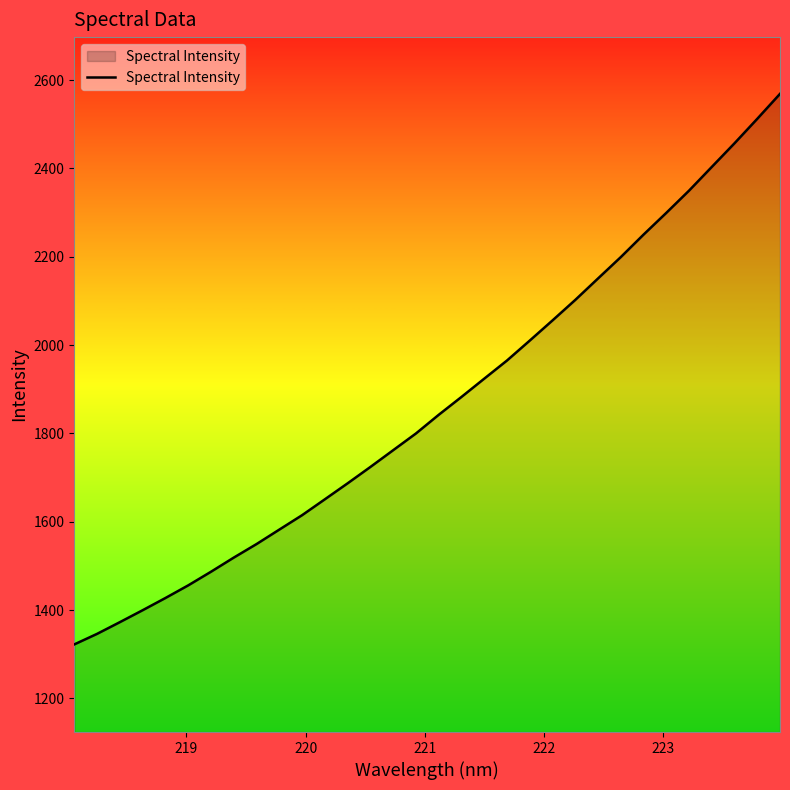

What is the difference between the maximum and minimum values?

1246.4